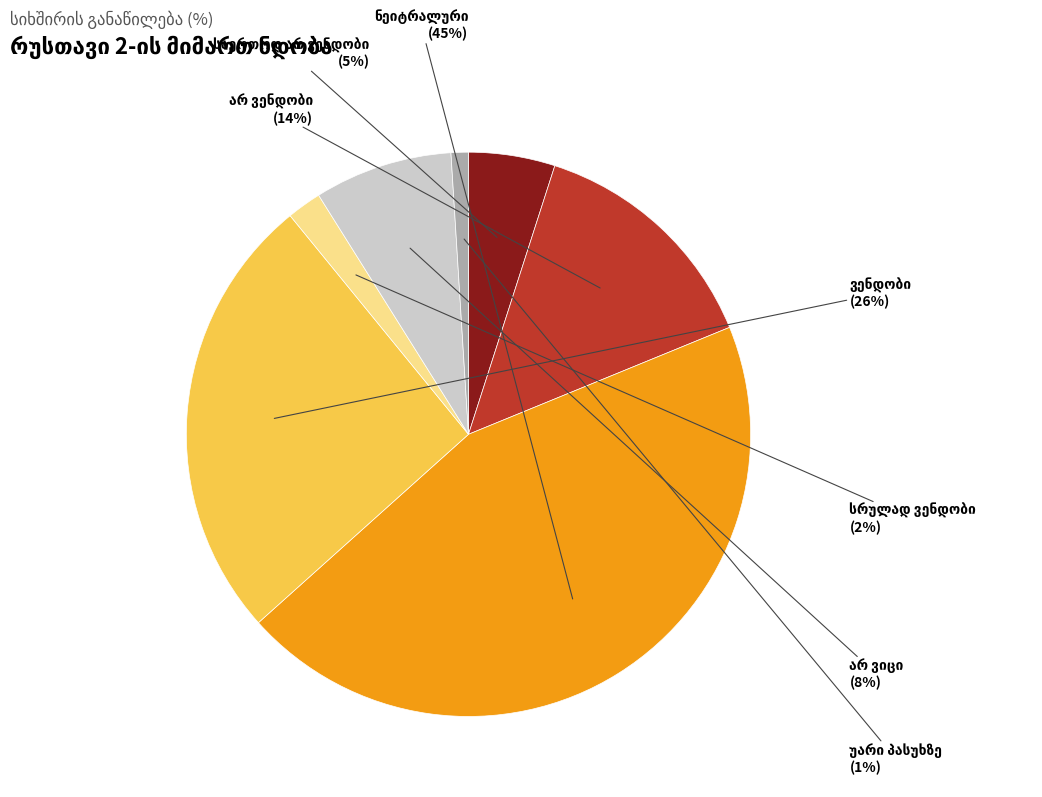

What percentage is the არ ვენდობი slice, to the nearest percent?

14%